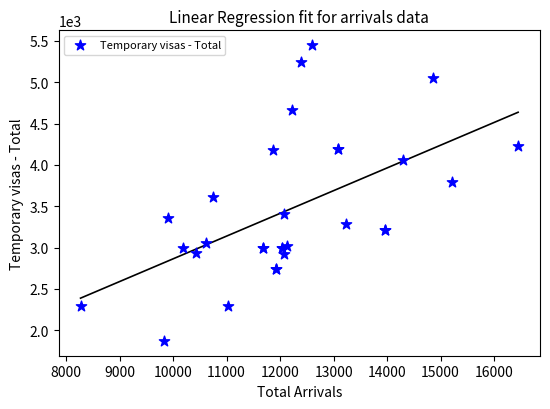

What Y value in the scatter plot is closest to 3660?

3610